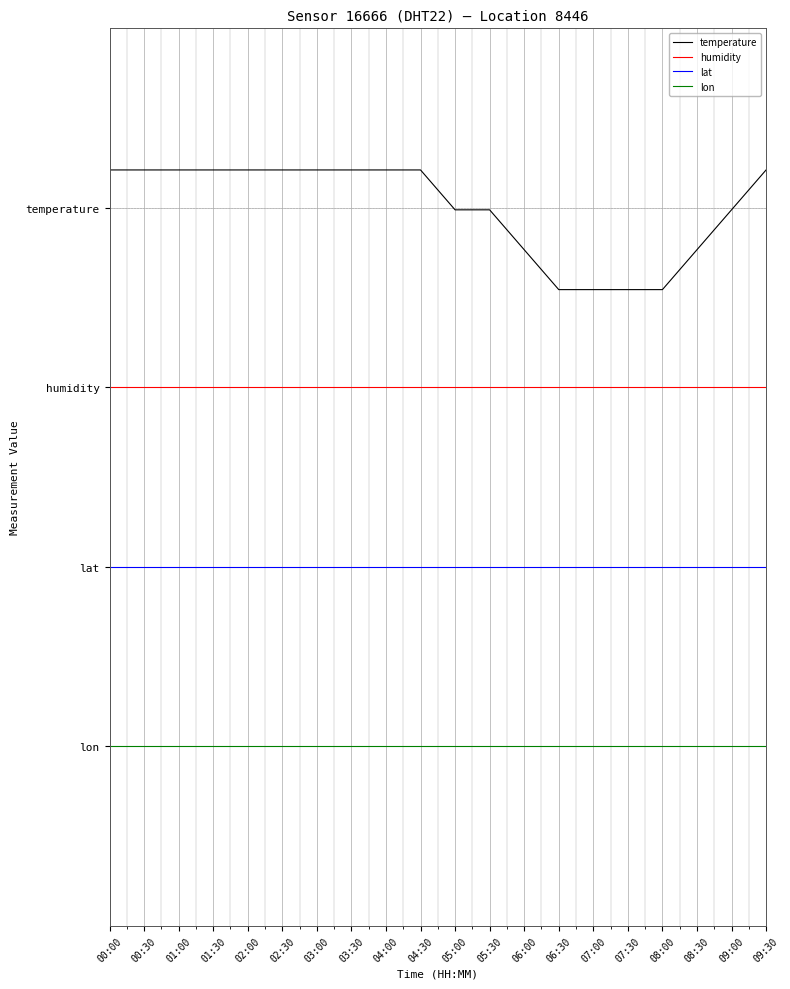

True or false: lon and lat intersect in this chart.

False